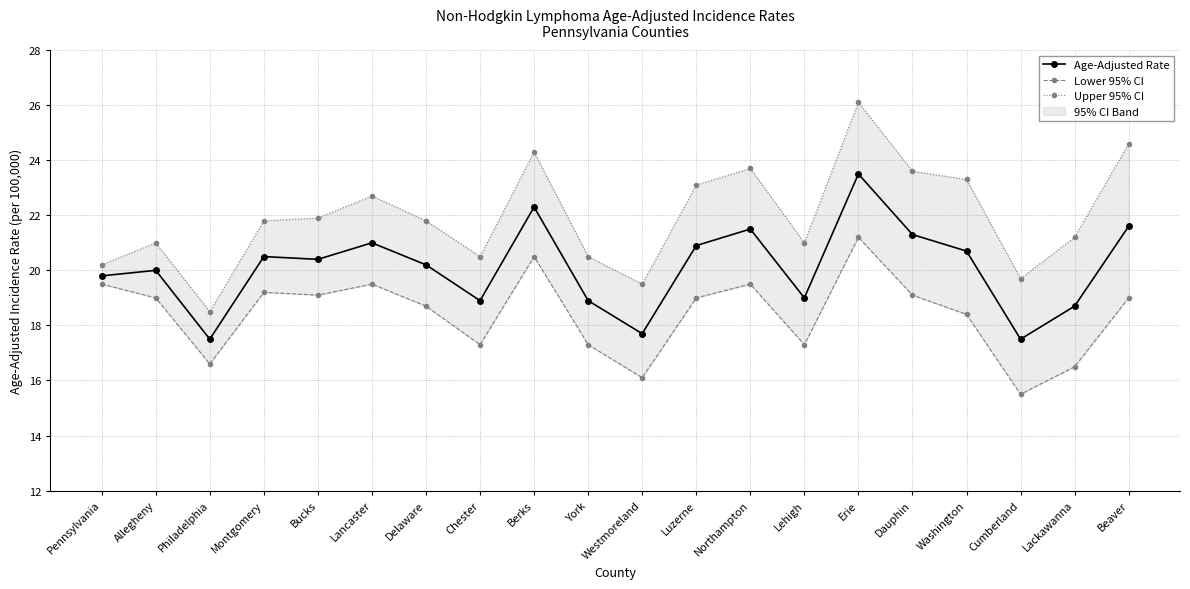

At which category does the chart reach its minimum across all series?

Cumberland